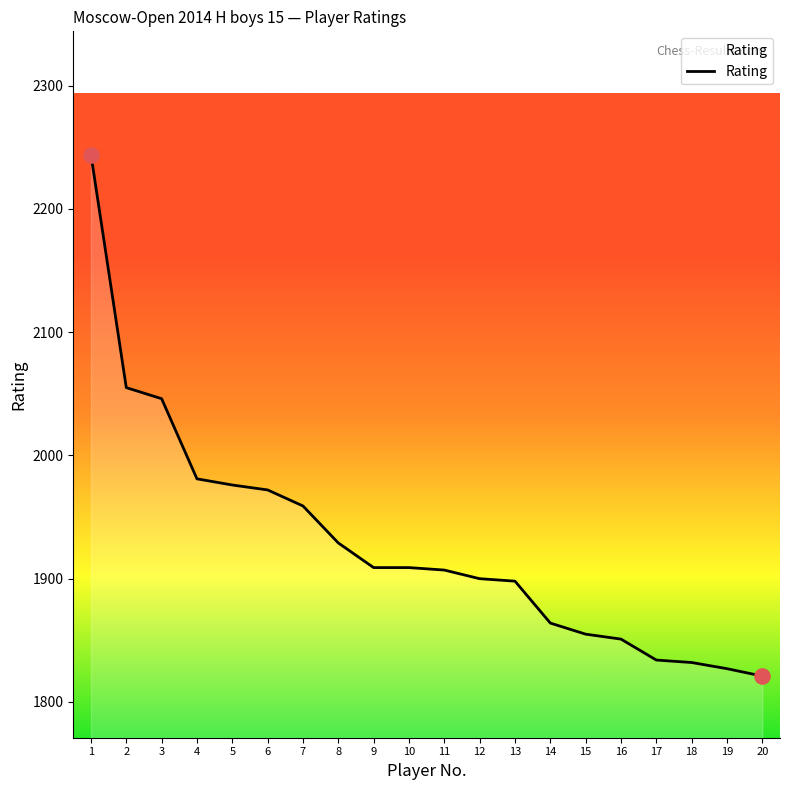

Between 8 and 13, which is larger?

8